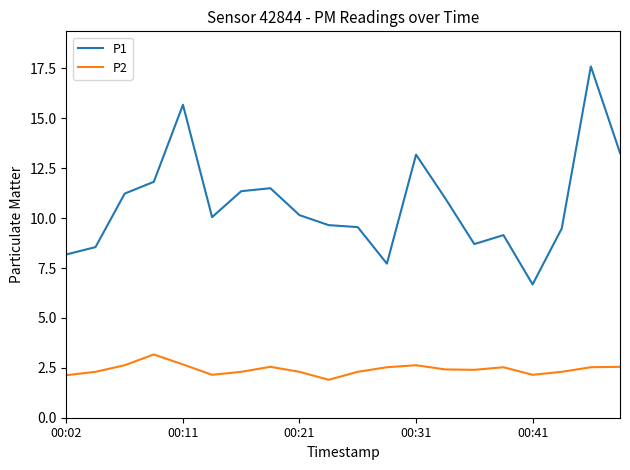

What is the lowest value of the P2 series?

1.9